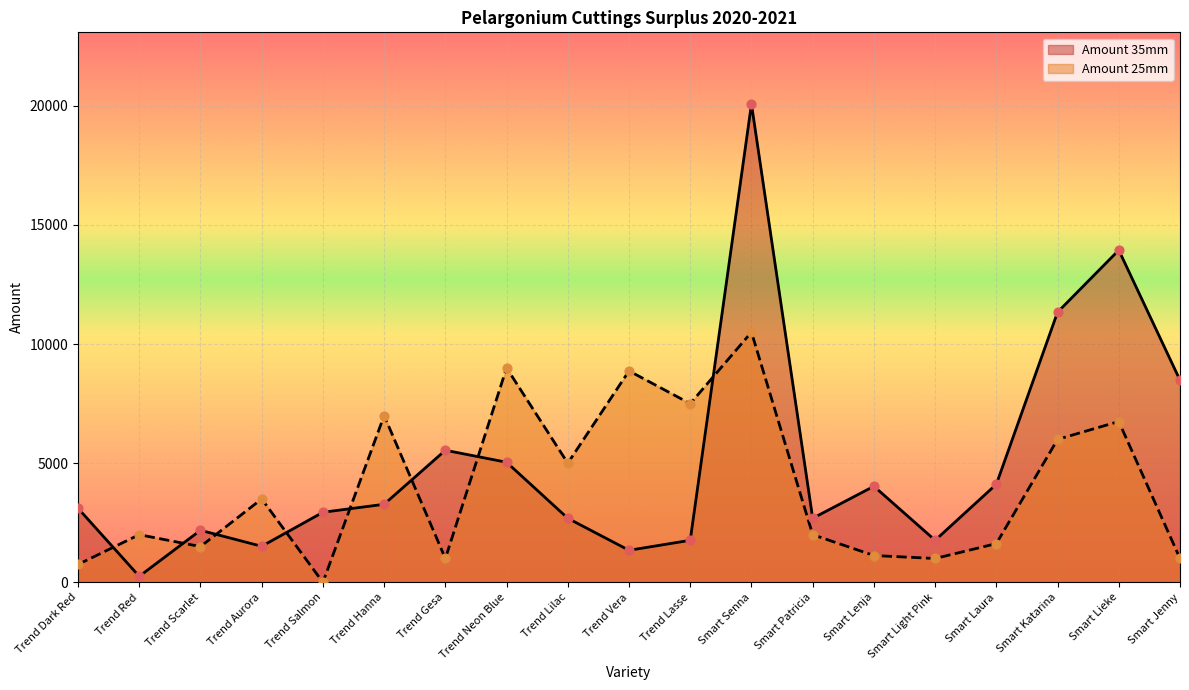

Is the value of Amount 25mm at Trend Gesa greater than the value of Amount 35mm at Smart Lieke?

No